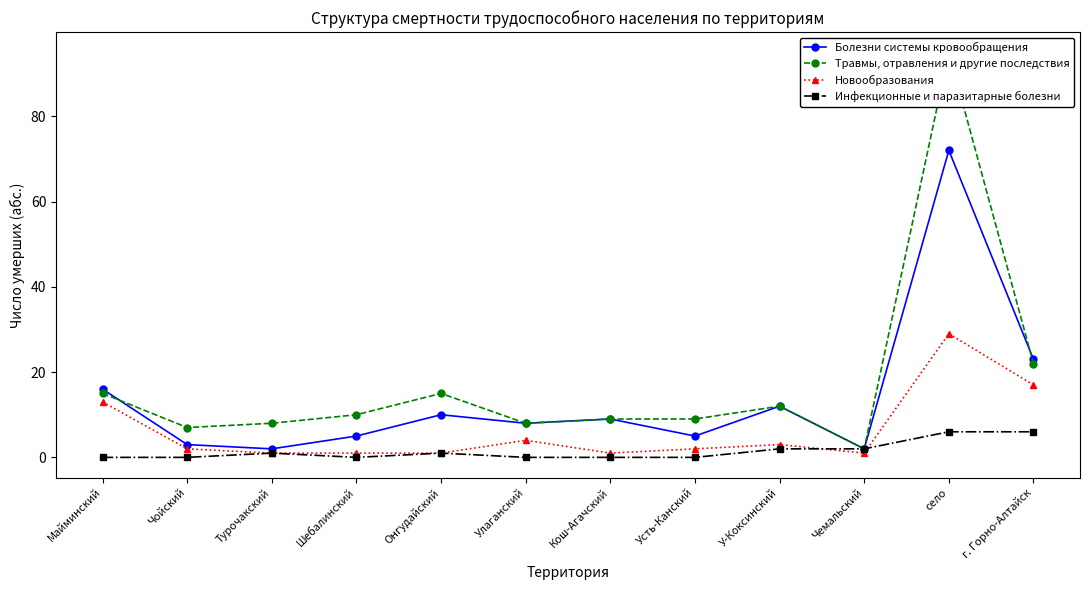

List the series in order of their peak value, highest first.

Травмы, отравления и другие последствия, Болезни системы кровообращения, Новообразования, Инфекционные и паразитарные болезни